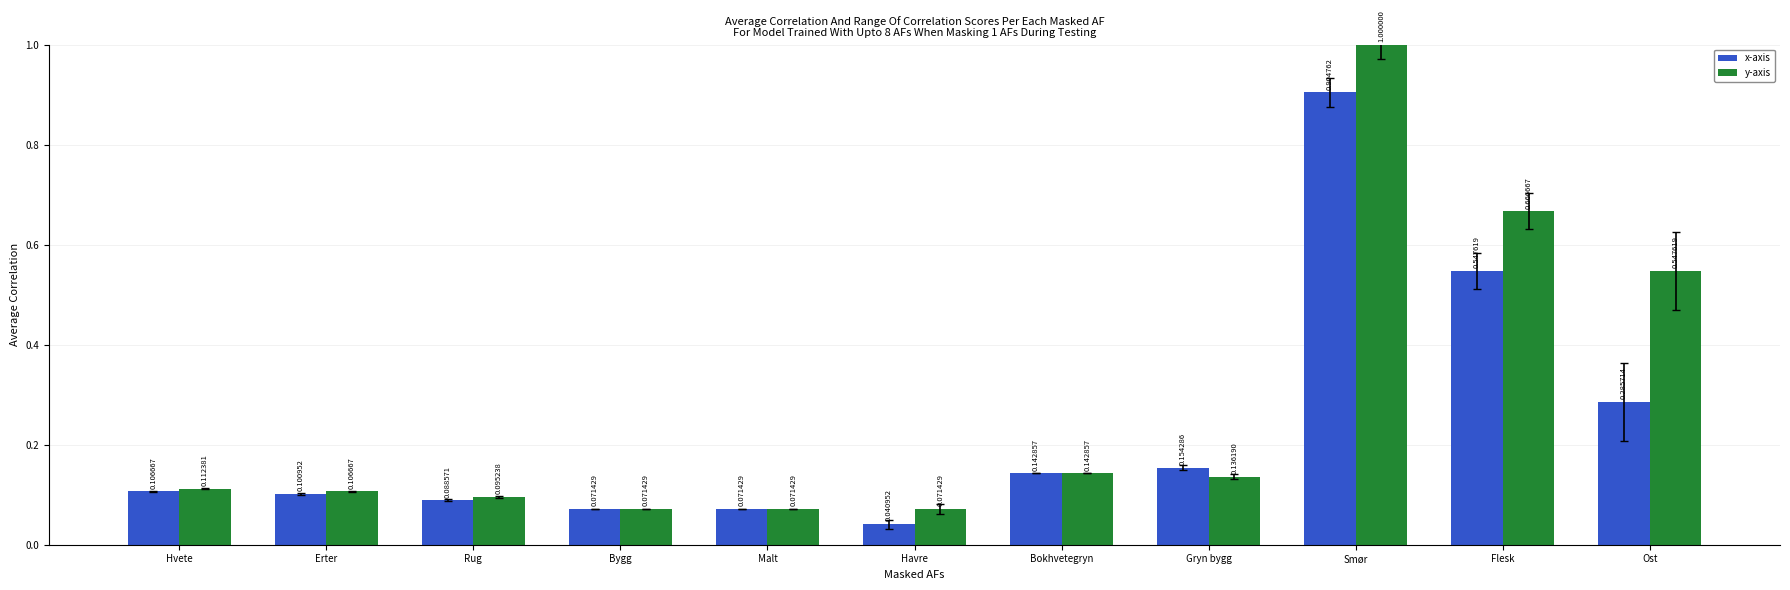

At Gryn bygg, list the series in order from largest to smallest.

x-axis, y-axis